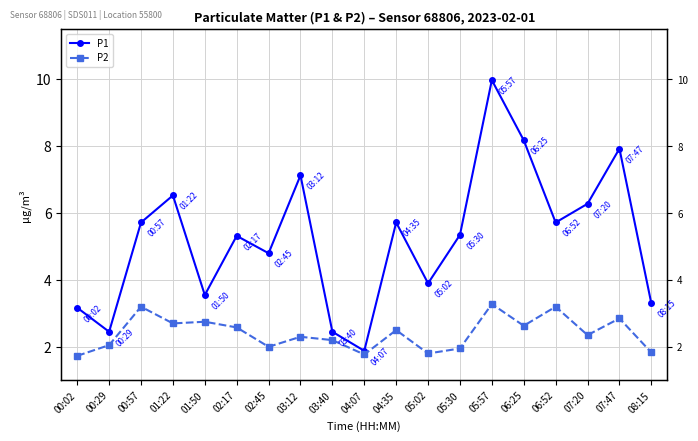

Which series has the largest total across all categories?

P1